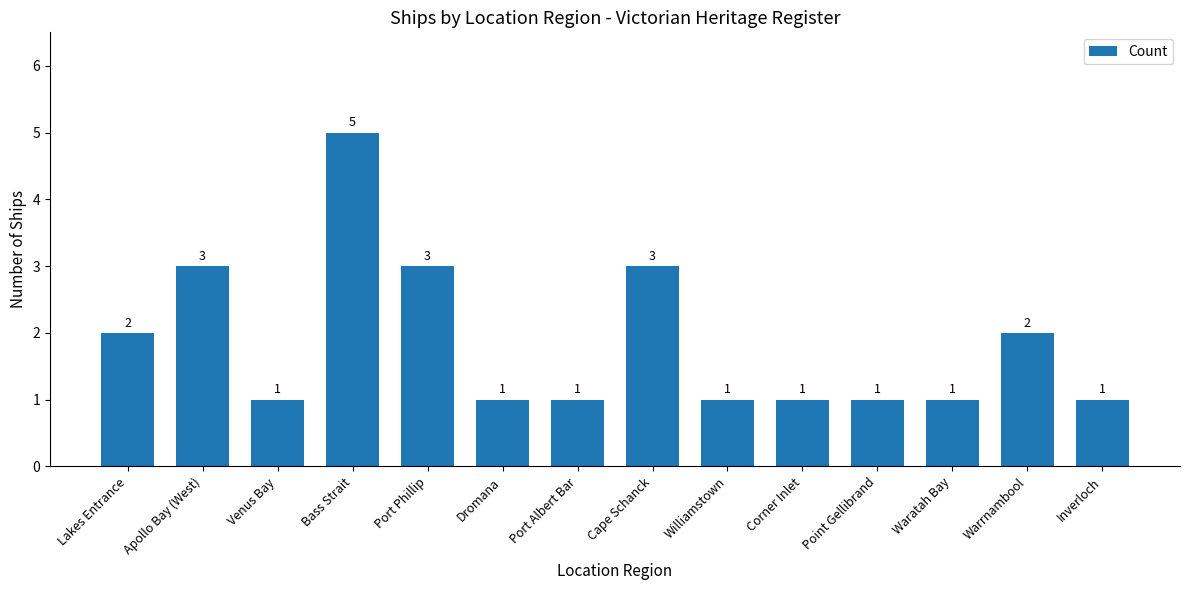

What is the label of the 6th bar from the left?

Dromana